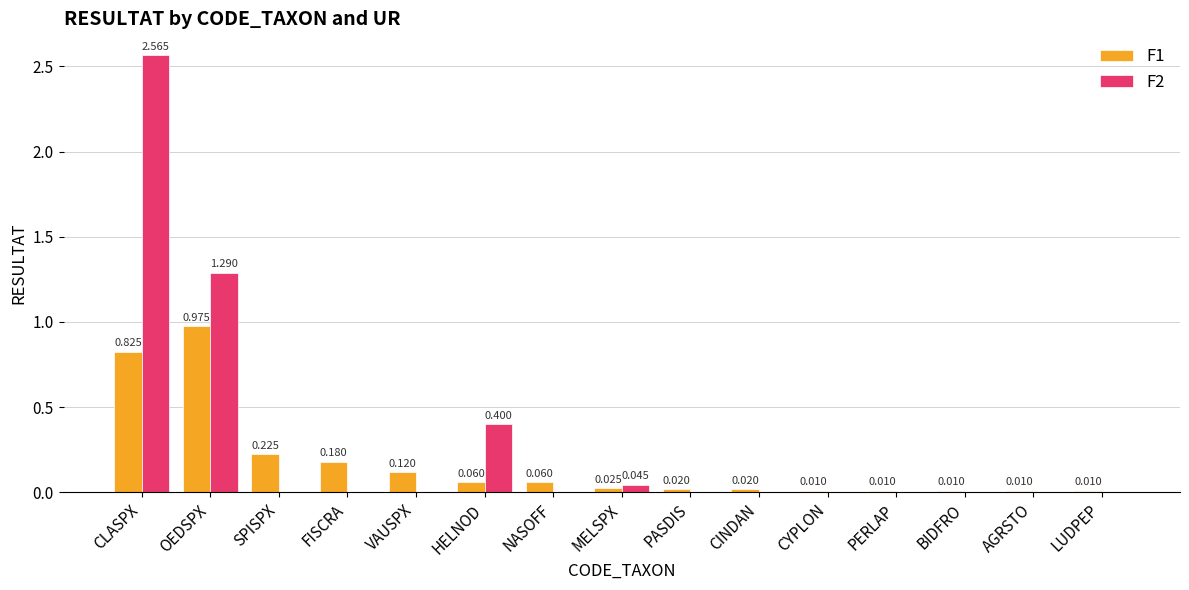

Which category has the highest value across all series?

CLASPX